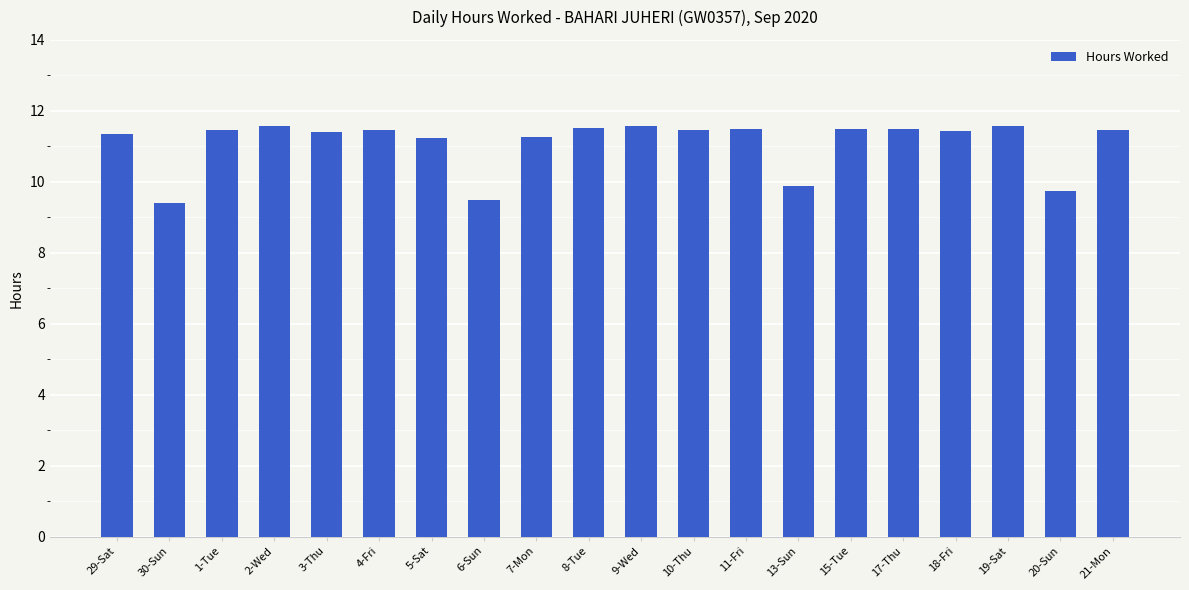

What is the label of the 10th bar from the left?

8-Tue